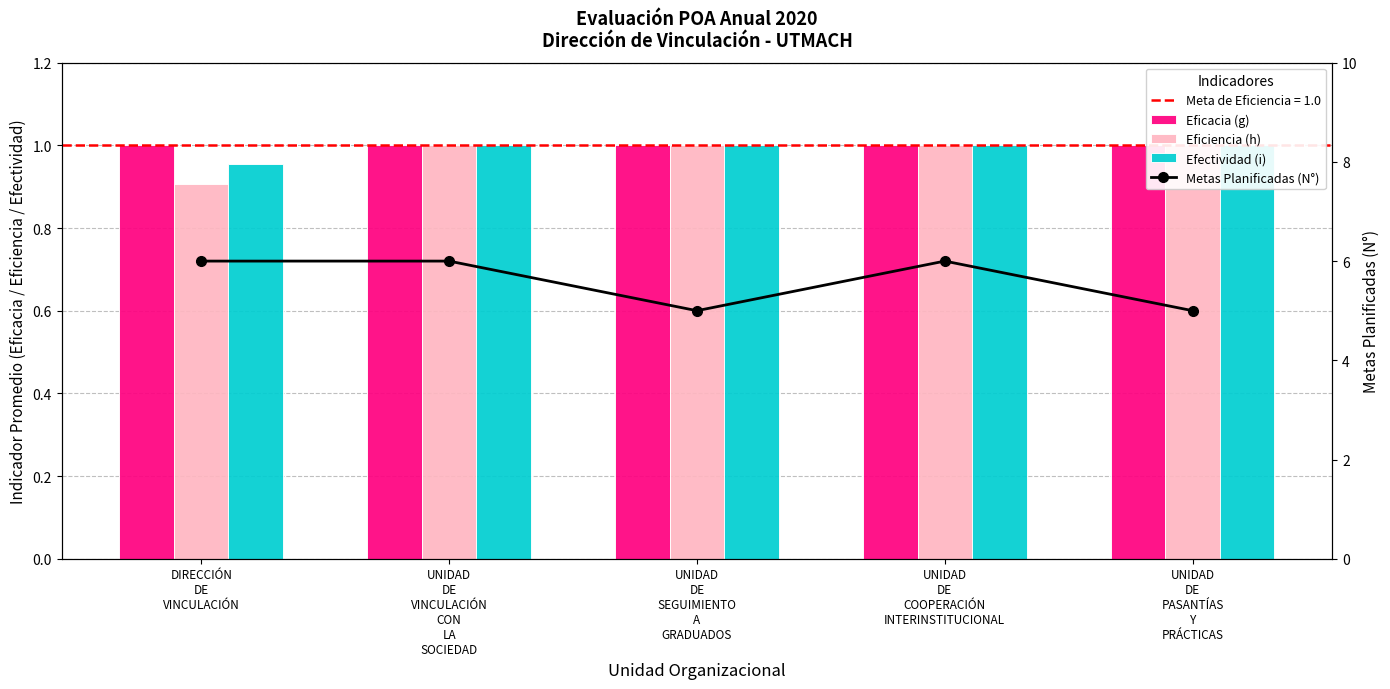

Which series has the largest range (max minus min)?

Metas Planificadas (N°)